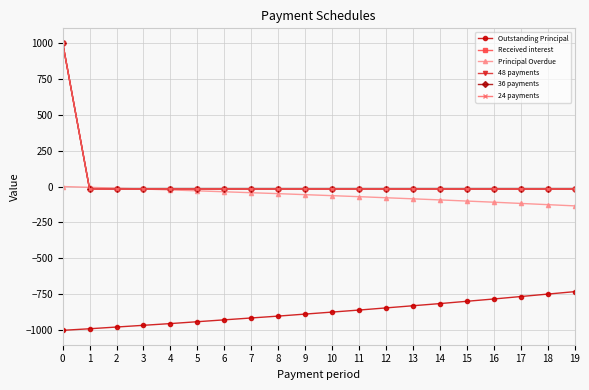

The value of 24 payments at 9 is -9.8. True or false?

False